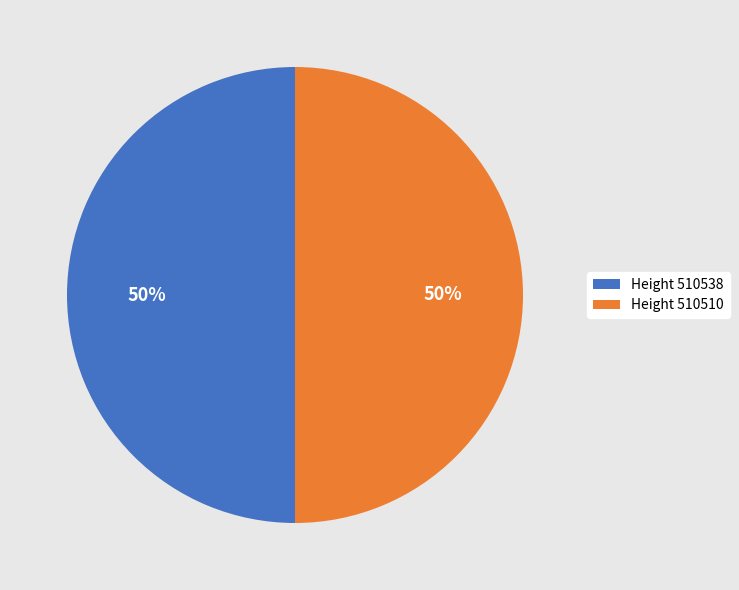

Is the sum of Height 510510 and Height 510538 greater than half?

Yes